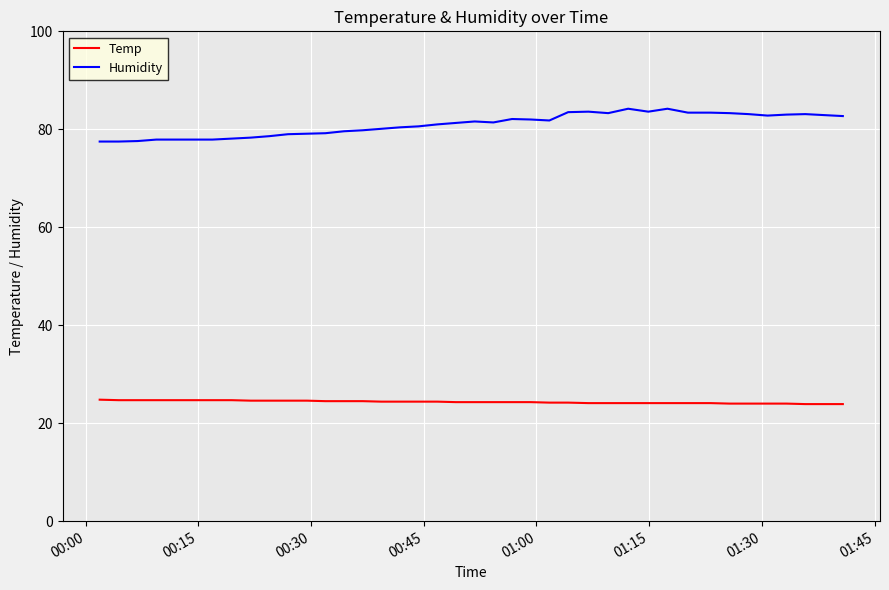

List the series in order of their peak value, lowest first.

Temp, Humidity